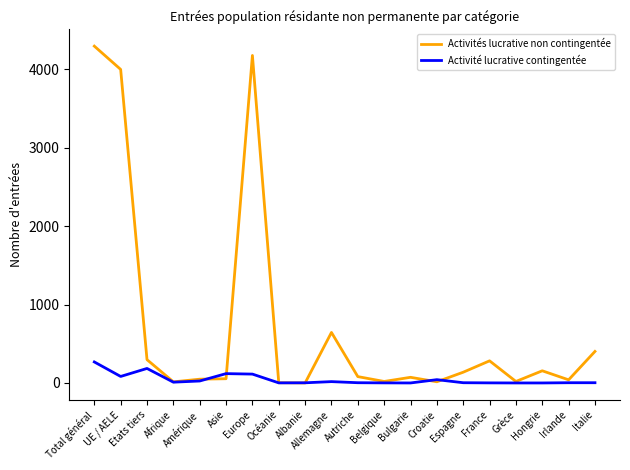

At which category is the sum across all series the highest?

Total général